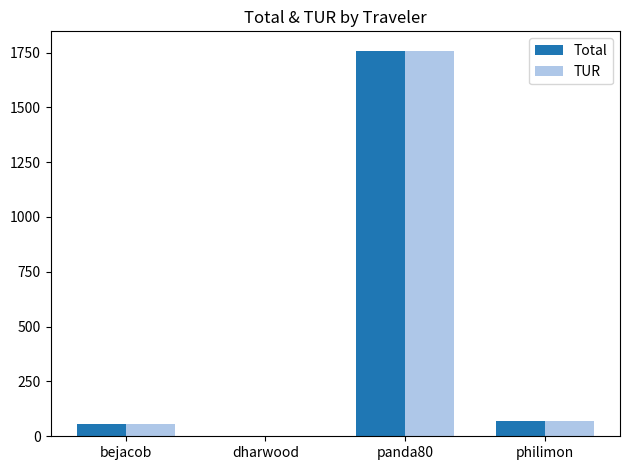

Is the value of Total at philimon greater than the value of TUR at panda80?

No